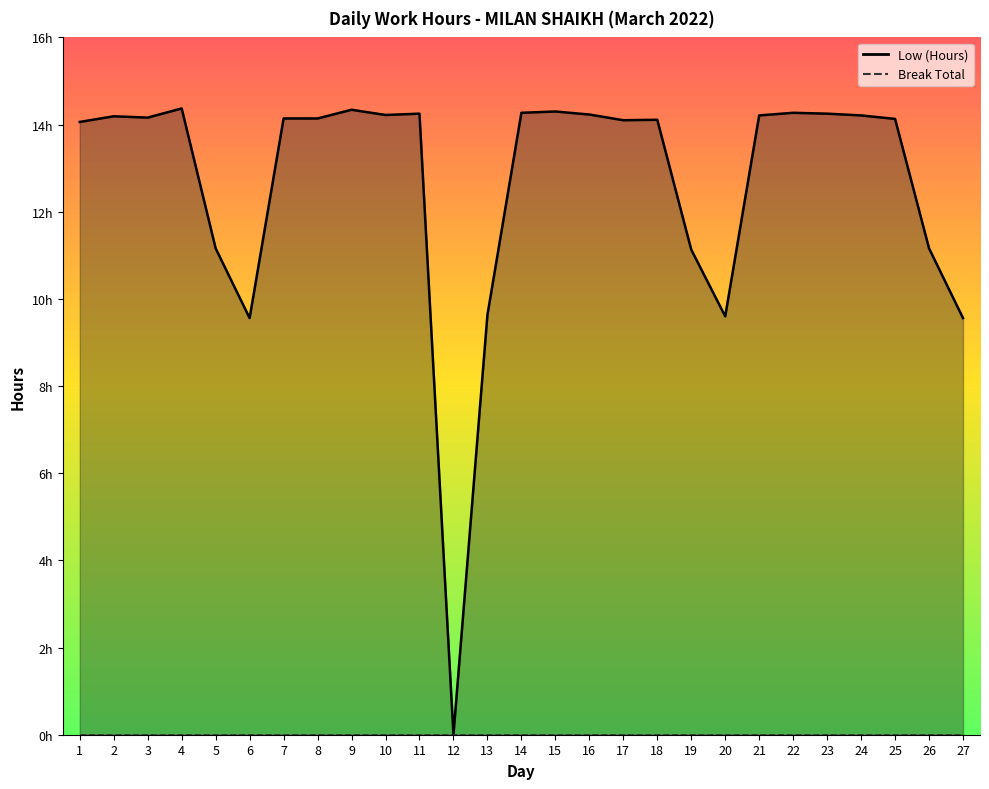

Does the chart have visible grid lines?

No